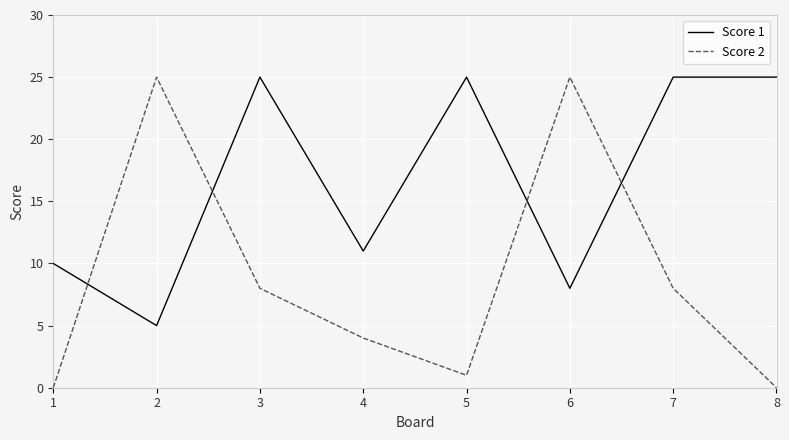

Does the chart display data point markers on the line(s)?

No